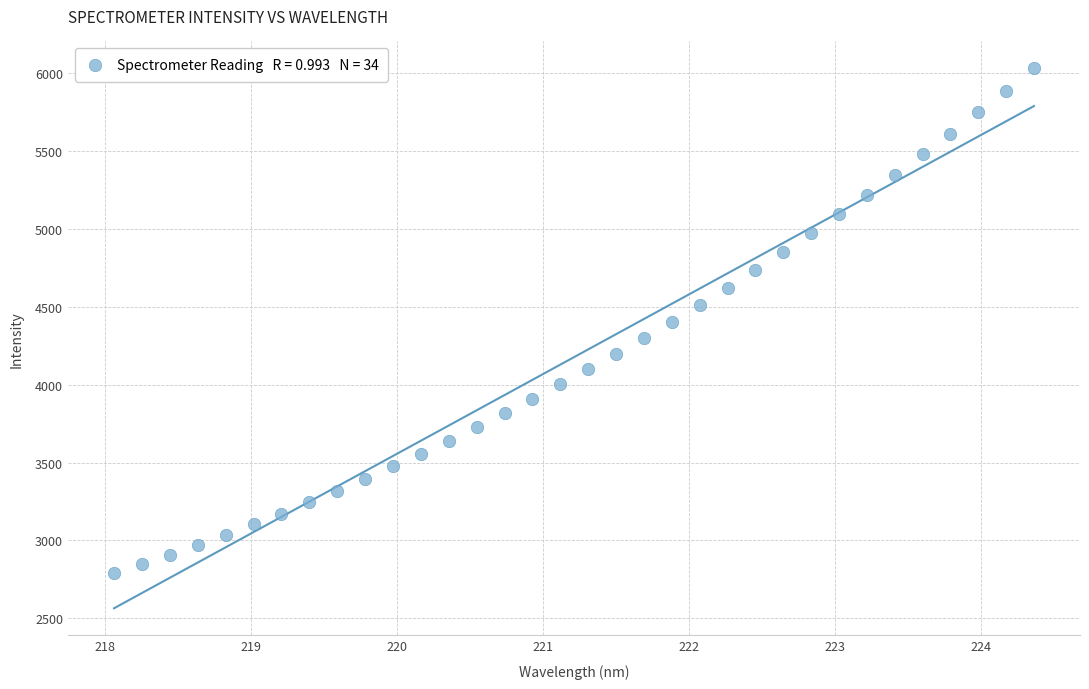

What is the range of X values (max minus min)?

6.3